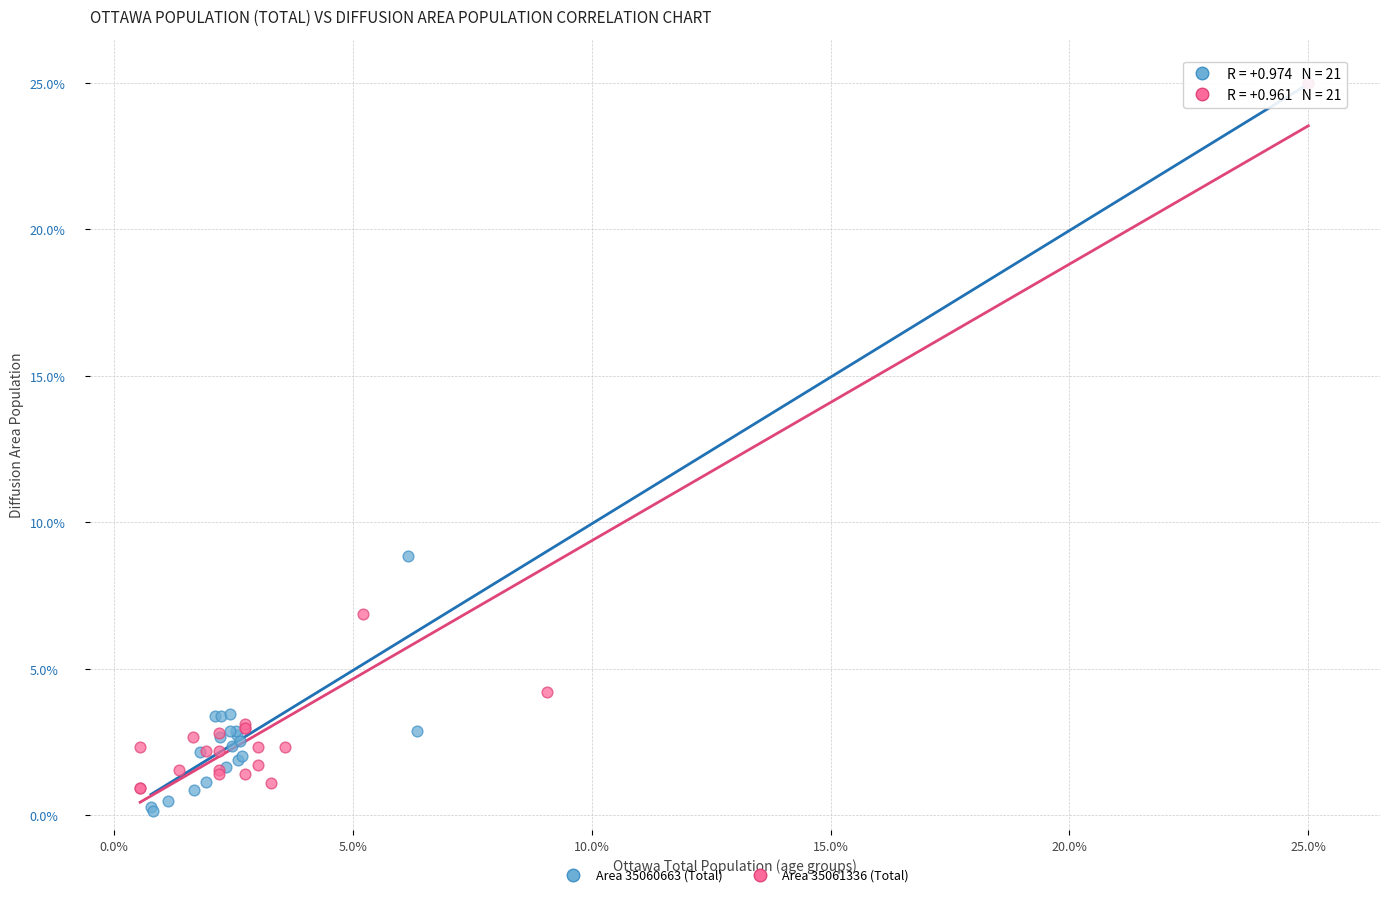

Which series contains the lowest Y value?

Area 35060663 (Total)